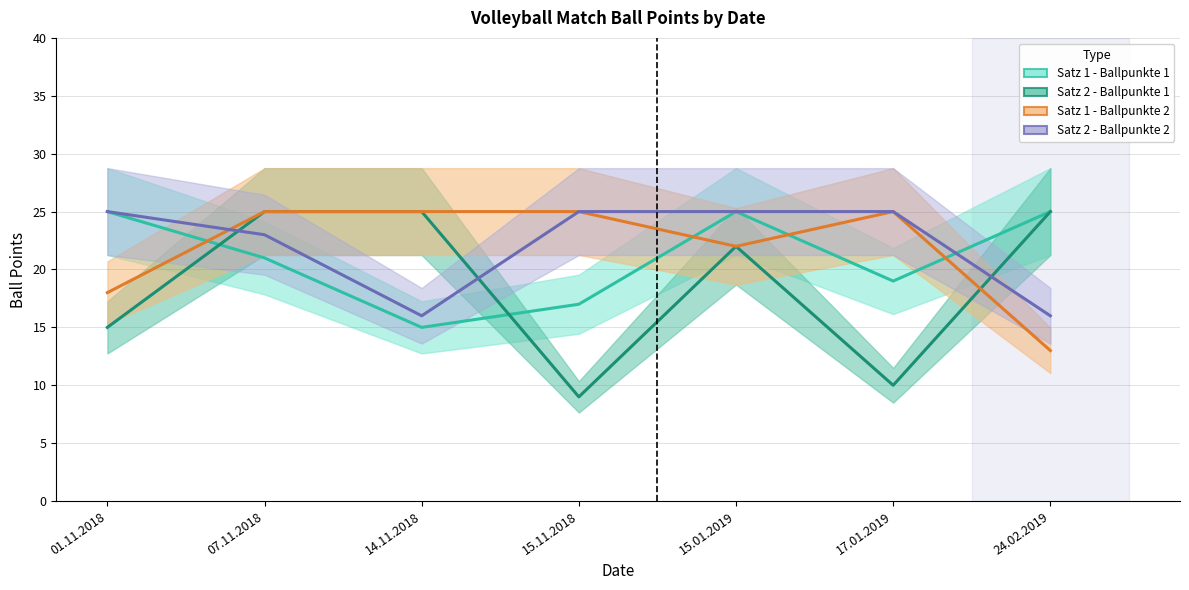

Rank the series at 01.11.2018 from highest to lowest value.

Satz 1 - Ballpunkte 1, Satz 2 - Ballpunkte 2, Satz 1 - Ballpunkte 2, Satz 2 - Ballpunkte 1